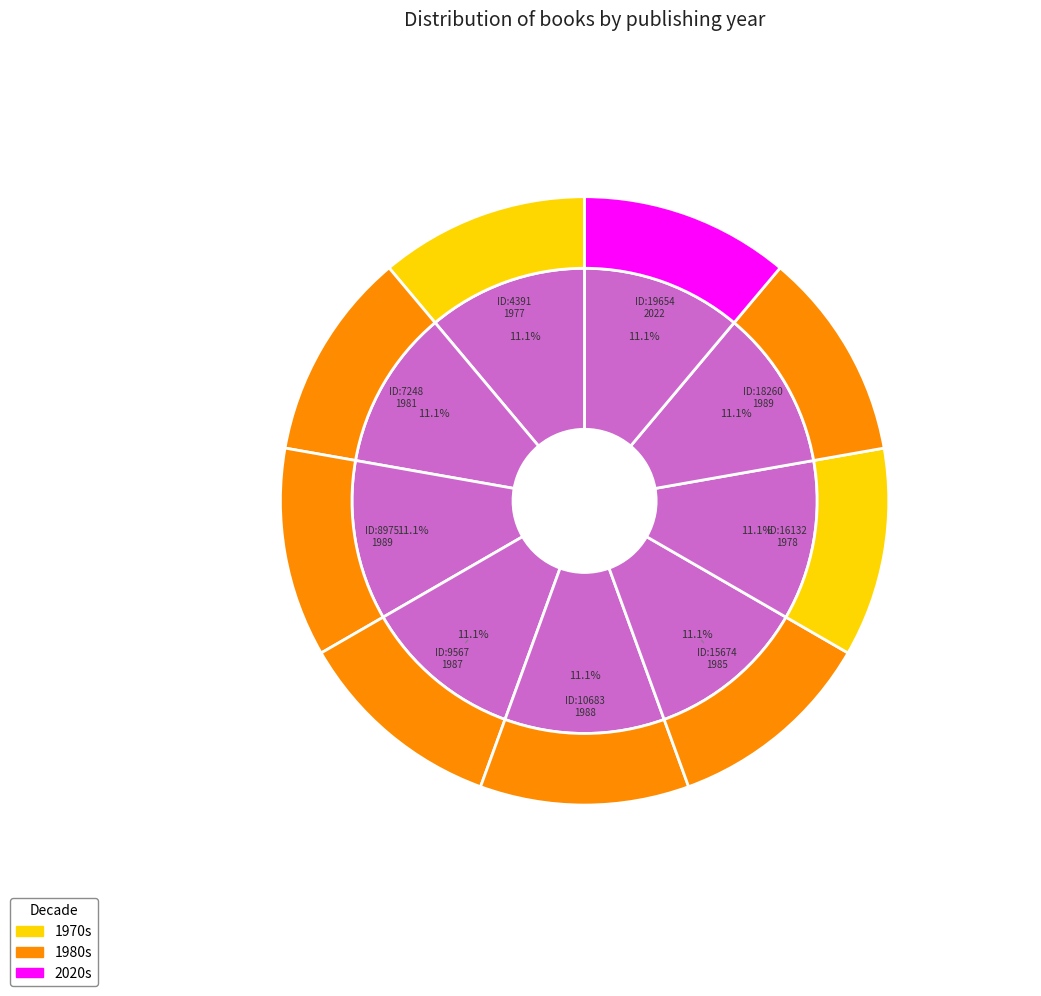

True or false: 19654 accounts for 11% of the total.

True